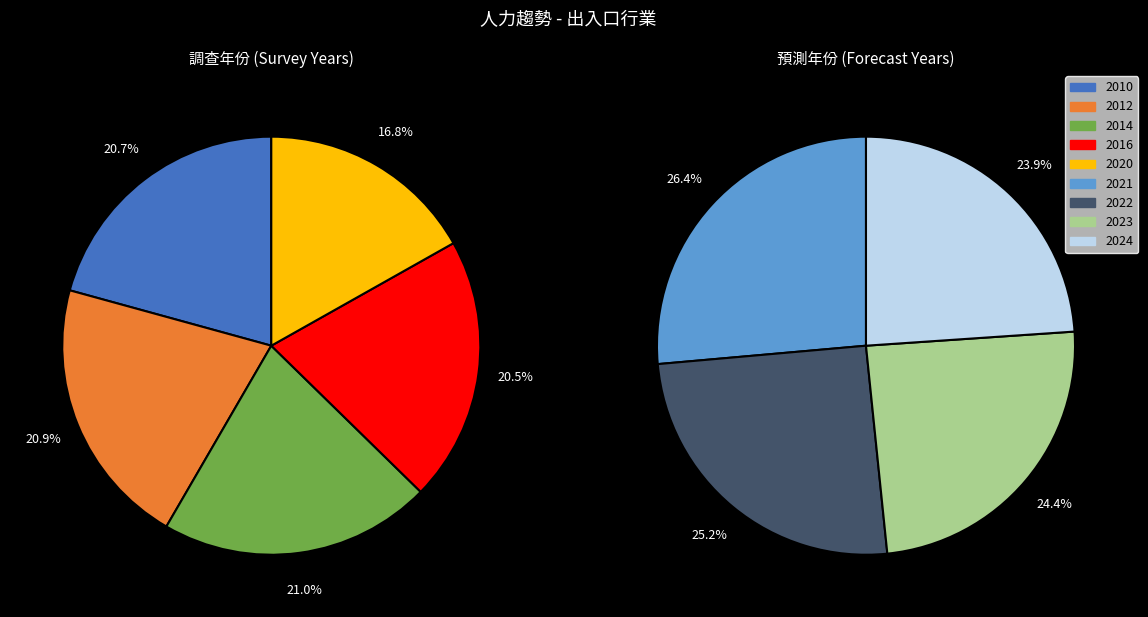

Does 2023 represent more than half of the total?

No